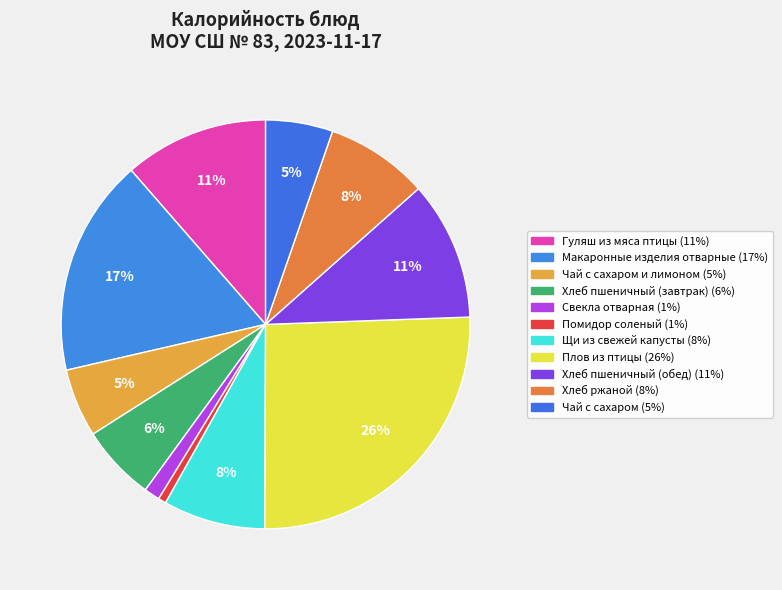

Is there any slice that represents more than half of the pie?

No